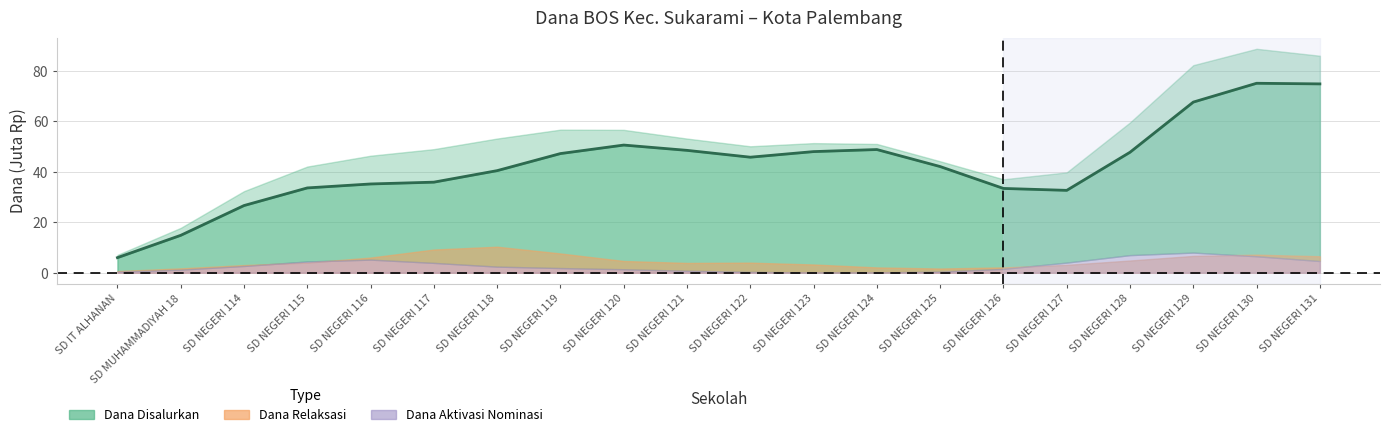

How many points are lower than both their immediate neighbors (excluding endpoints)?

2